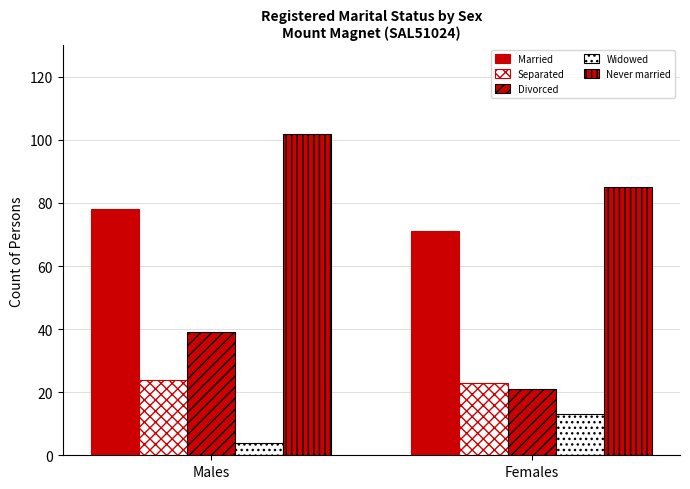

How many data points does each series have?

2